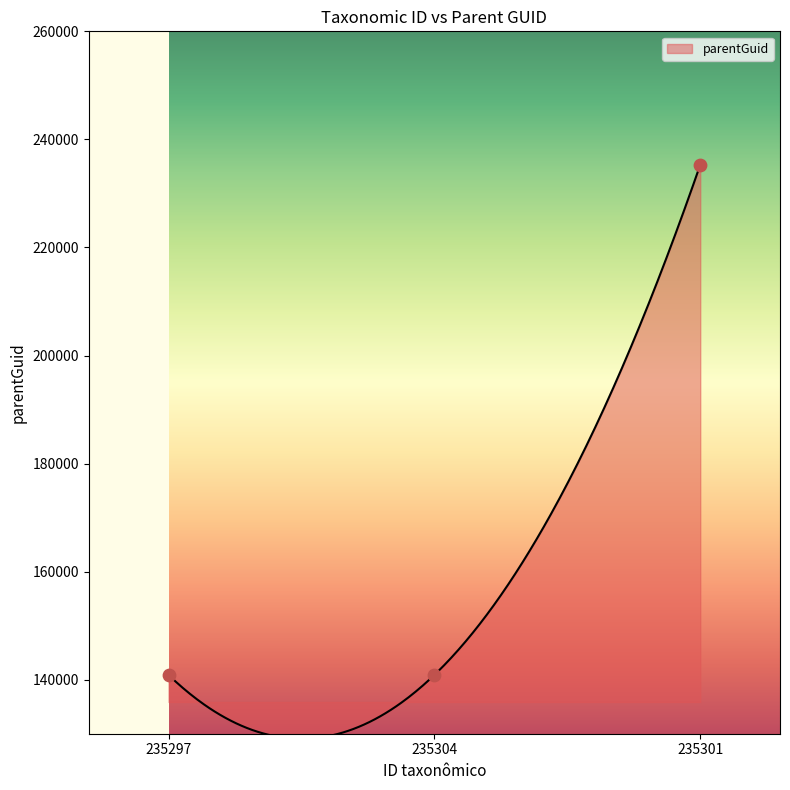

What is the change in value from 235297 to 235304?

+2